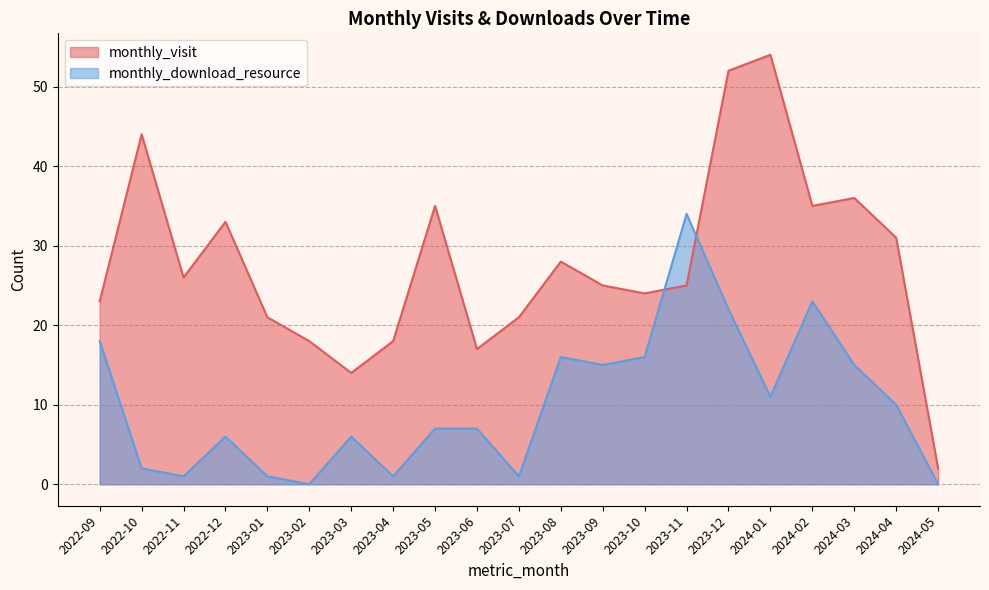

How many distinct data groups are displayed?

2